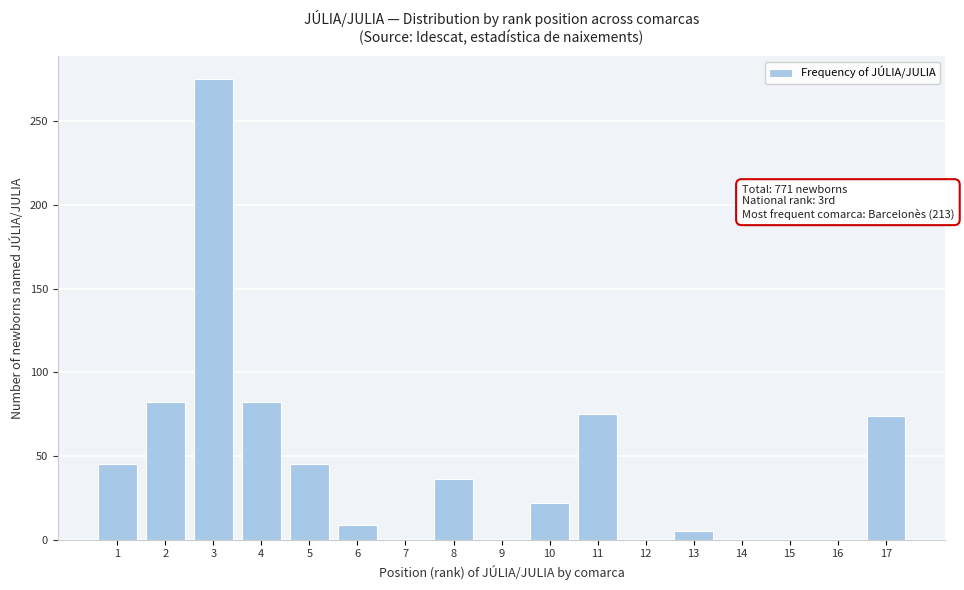

What is the maximum value shown in the chart?

275